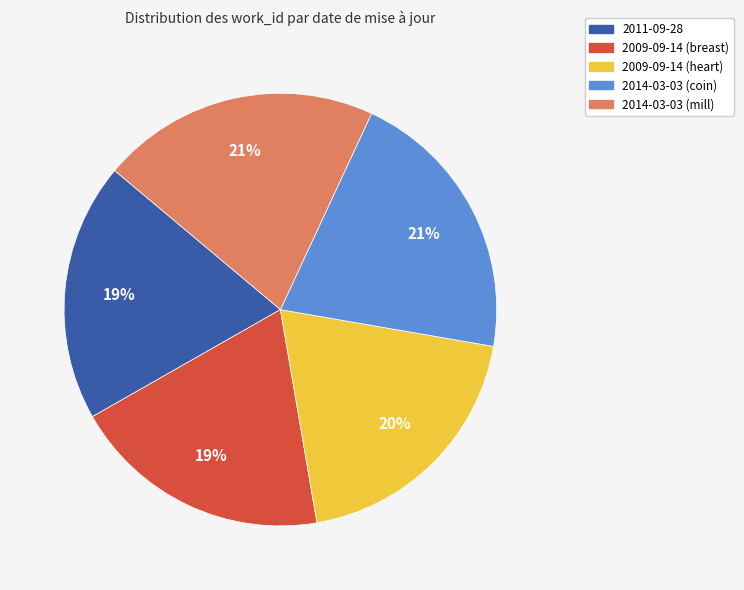

Count the number of slices in the pie.

5